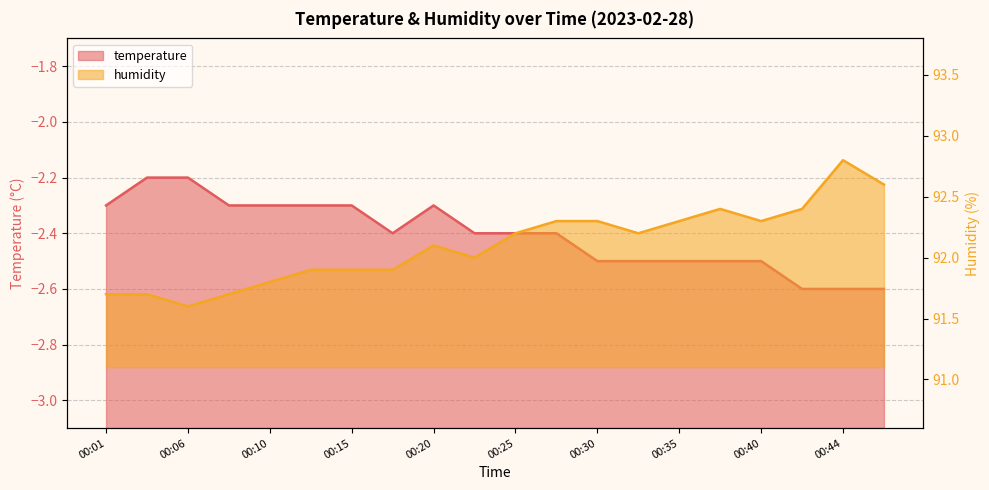

At which category does temperature reach its first local valley?

00:18